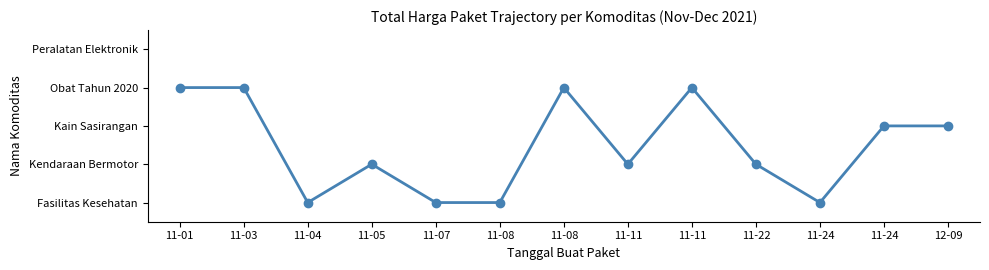

Does the chart have visible grid lines?

No